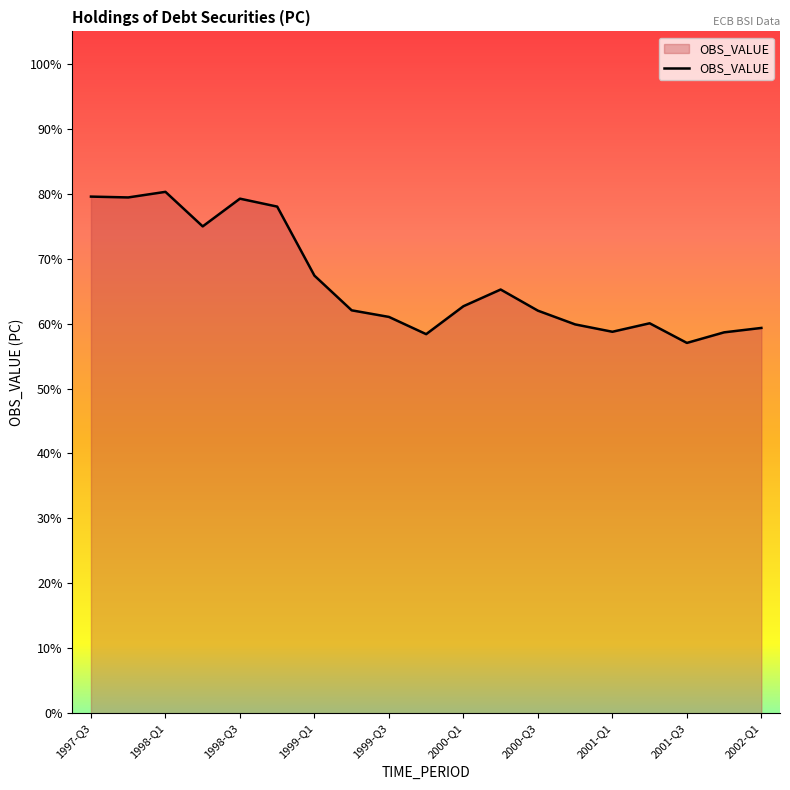

What is the maximum value shown in the chart?

80.3